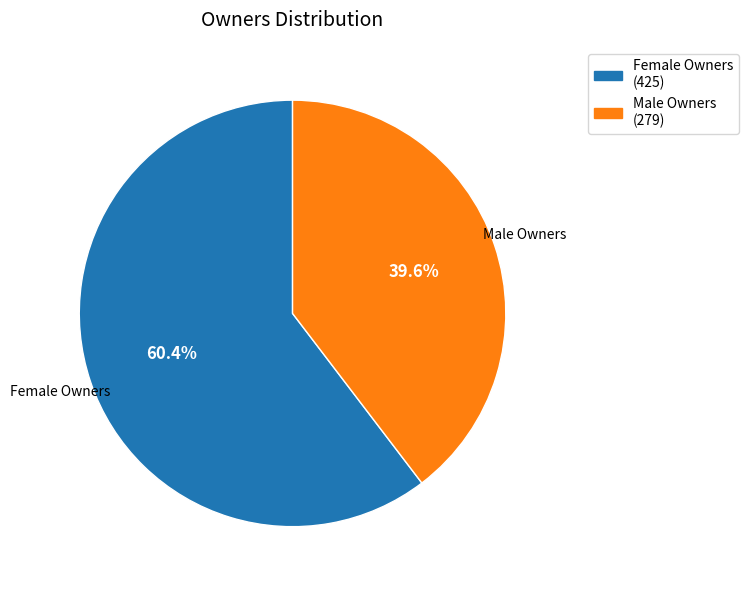

What is the largest slice in the pie chart?

Female Owners